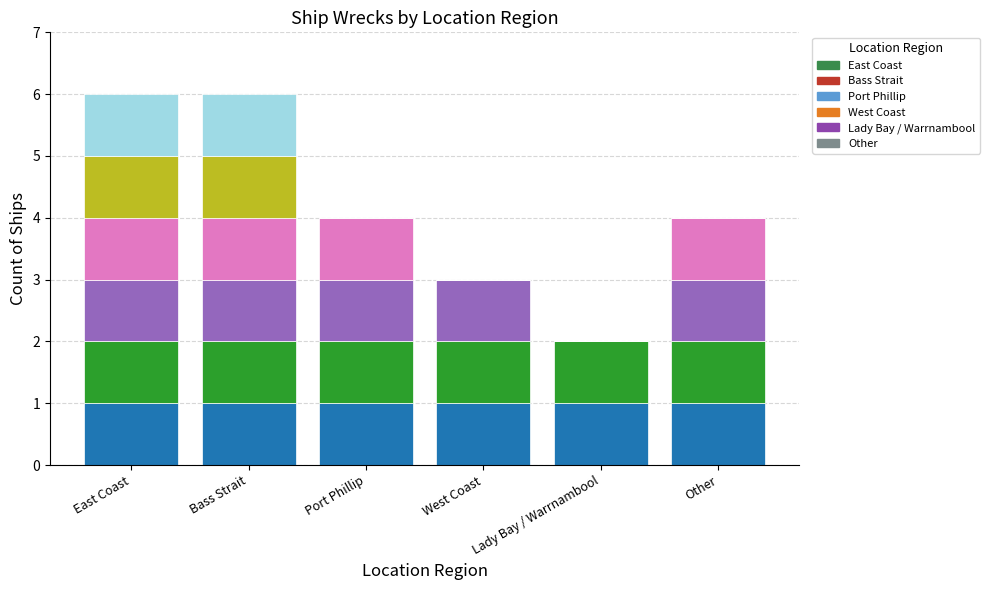

What is the total value across all series at West Coast?

3